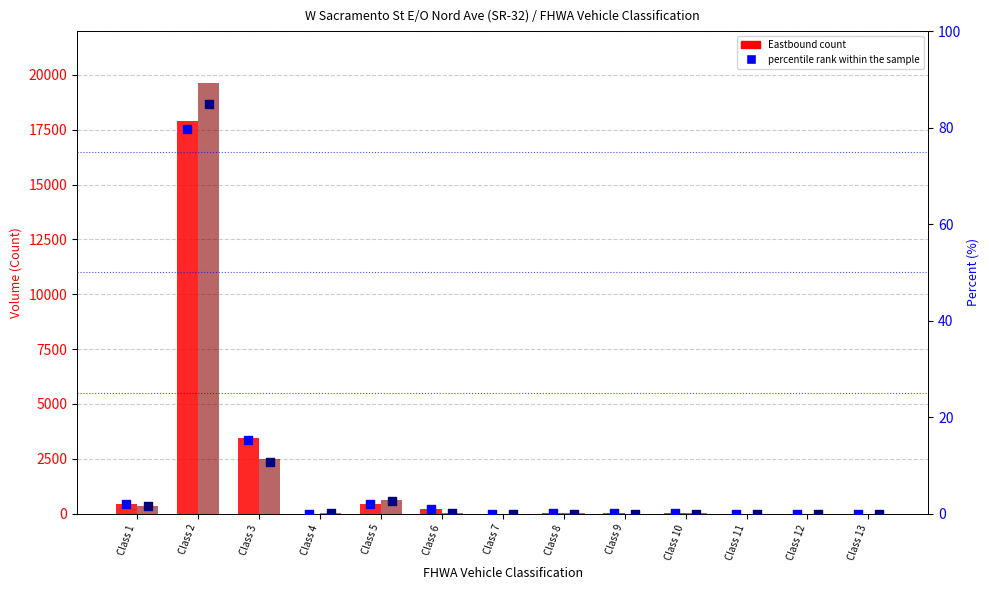

Which series reaches the maximum Y coordinate?

Westbound